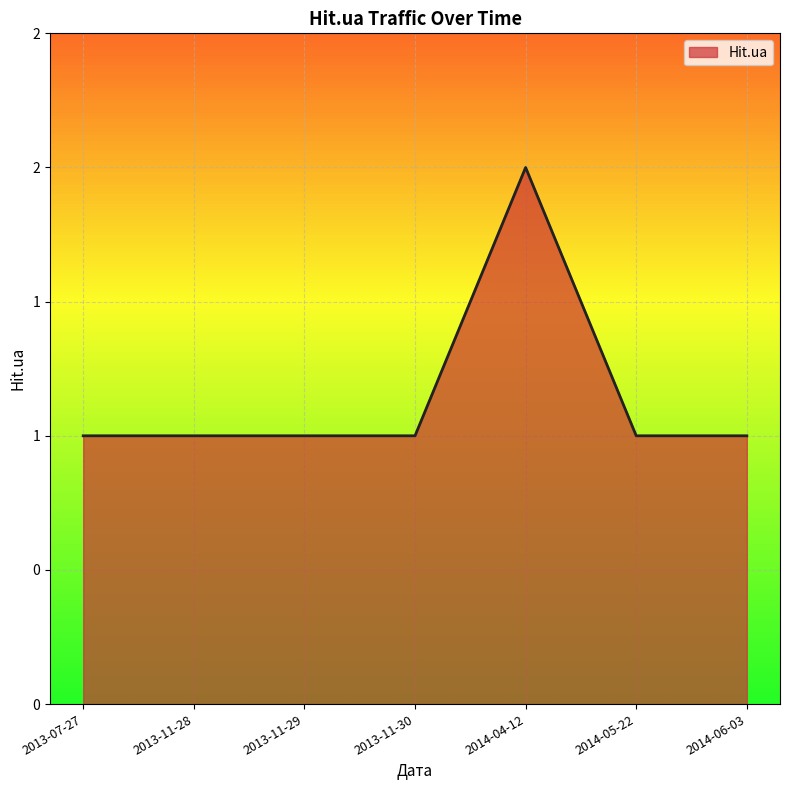

What is the value of the 5th point from the left?

2